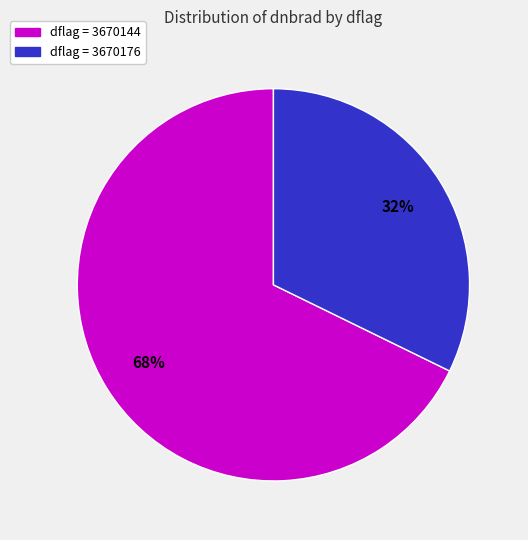

Is there a majority slice in this chart?

Yes